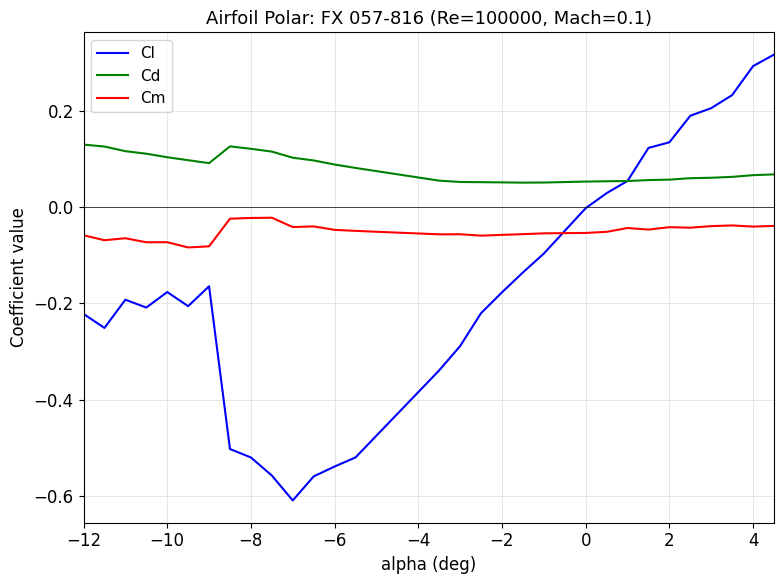

Rank the series by their maximum value, from lowest to highest.

Cm, Cd, Cl